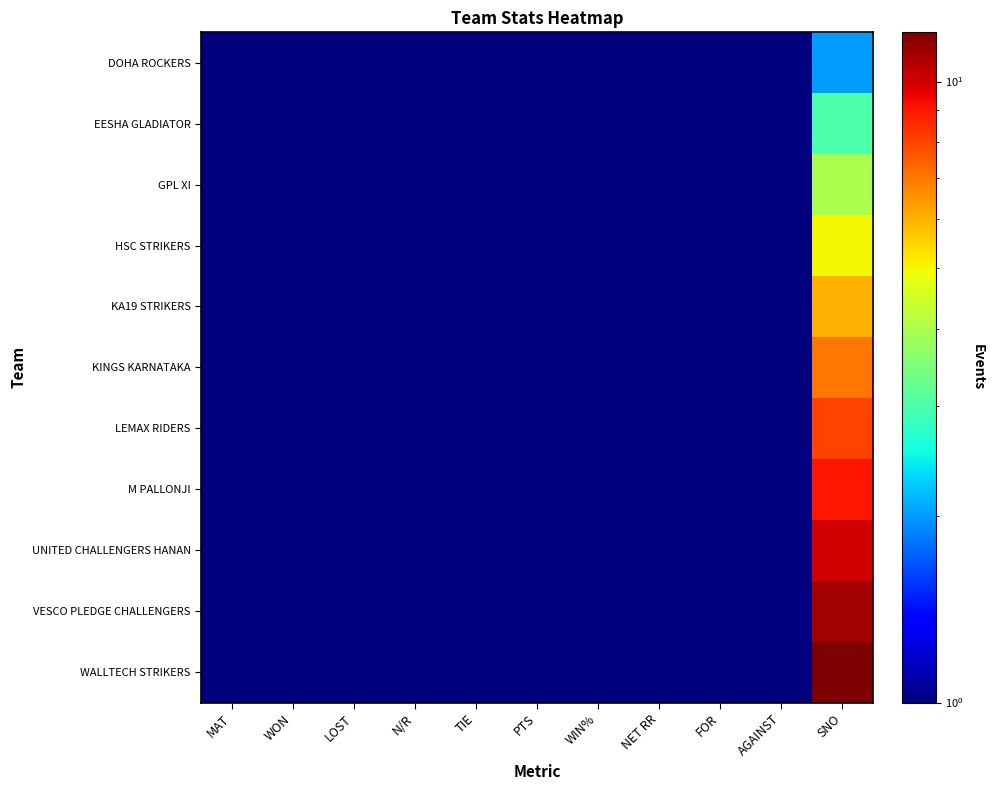

Reading right to left, what are all the values shown in this chart?

DOHA ROCKERS: SNO=2	AGAINST=1	FOR=1	NET RR=1	WIN%=1	PTS=1	TIE=1	N/R=1	LOST=1	WON=1	MAT=1
EESHA GLADIATOR: SNO=3	AGAINST=1	FOR=1	NET RR=1	WIN%=1	PTS=1	TIE=1	N/R=1	LOST=1	WON=1	MAT=1
GPL XI: SNO=4	AGAINST=1	FOR=1	NET RR=1	WIN%=1	PTS=1	TIE=1	N/R=1	LOST=1	WON=1	MAT=1
HSC STRIKERS: SNO=5	AGAINST=1	FOR=1	NET RR=1	WIN%=1	PTS=1	TIE=1	N/R=1	LOST=1	WON=1	MAT=1
KA19 STRIKERS: SNO=6	AGAINST=1	FOR=1	NET RR=1	WIN%=1	PTS=1	TIE=1	N/R=1	LOST=1	WON=1	MAT=1
KINGS KARNATAKA: SNO=7	AGAINST=1	FOR=1	NET RR=1	WIN%=1	PTS=1	TIE=1	N/R=1	LOST=1	WON=1	MAT=1
LEMAX RIDERS: SNO=8	AGAINST=1	FOR=1	NET RR=1	WIN%=1	PTS=1	TIE=1	N/R=1	LOST=1	WON=1	MAT=1
M PALLONJI: SNO=9	AGAINST=1	FOR=1	NET RR=1	WIN%=1	PTS=1	TIE=1	N/R=1	LOST=1	WON=1	MAT=1
UNITED CHALLENGERS HANAN: SNO=10	AGAINST=1	FOR=1	NET RR=1	WIN%=1	PTS=1	TIE=1	N/R=1	LOST=1	WON=1	MAT=1
VESCO PLEDGE CHALLENGERS: SNO=11	AGAINST=1	FOR=1	NET RR=1	WIN%=1	PTS=1	TIE=1	N/R=1	LOST=1	WON=1	MAT=1
WALLTECH STRIKERS: SNO=12	AGAINST=1	FOR=1	NET RR=1	WIN%=1	PTS=1	TIE=1	N/R=1	LOST=1	WON=1	MAT=1